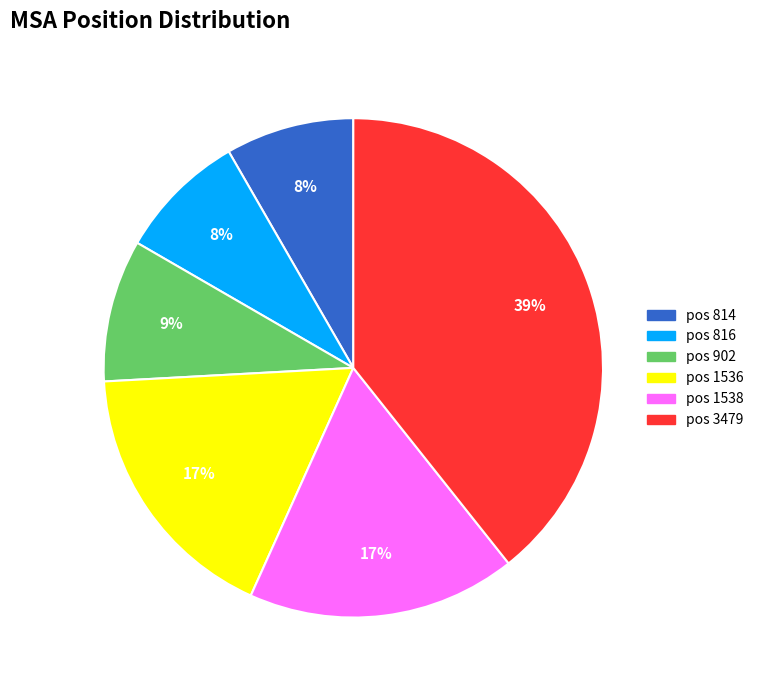

Is there any slice that represents more than half of the pie?

No